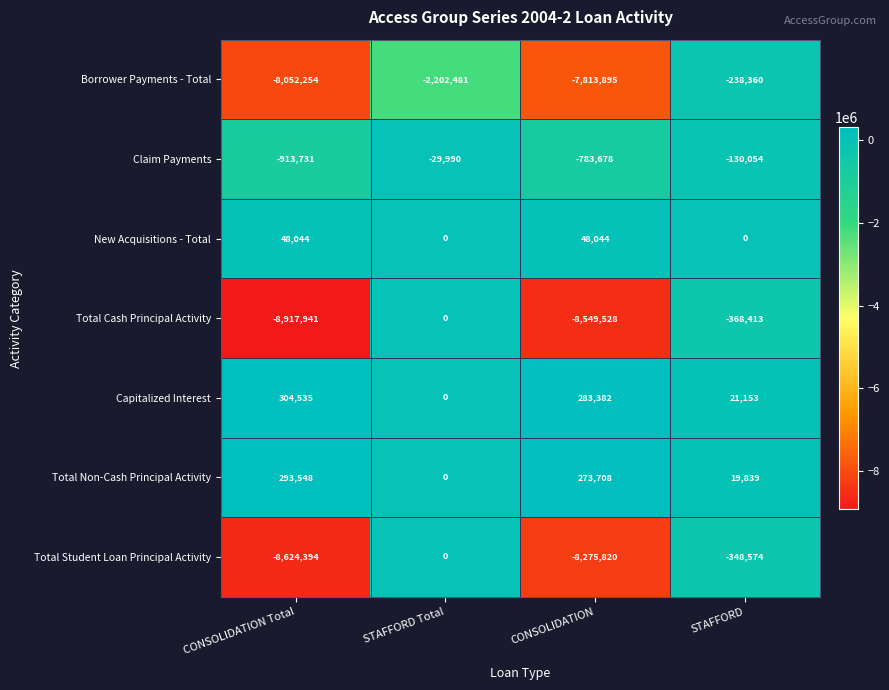

Which category has the lowest value across all series?

CONSOLIDATION Total